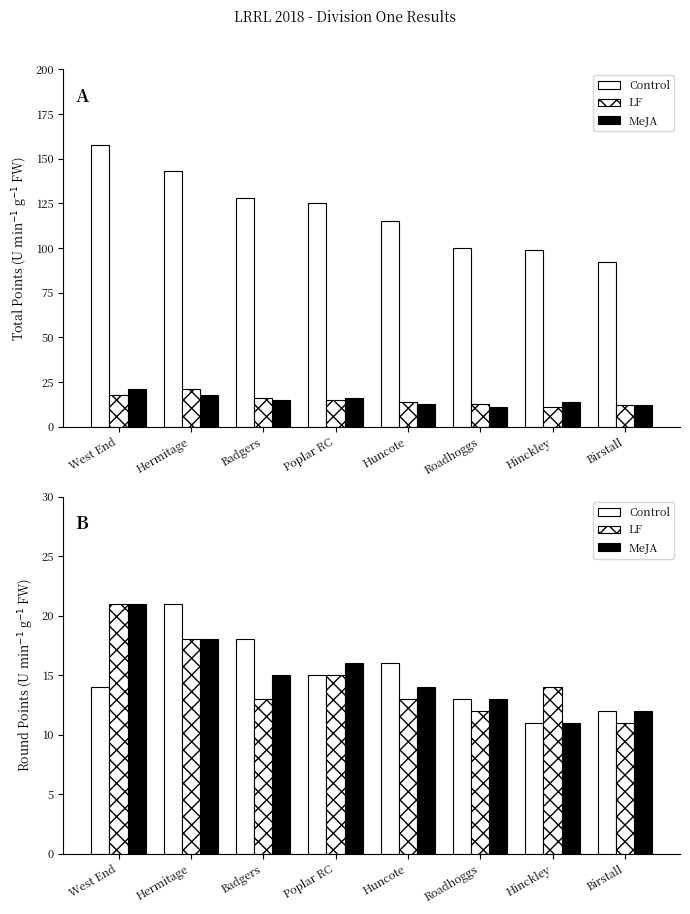

Rank the series at Birstall from lowest to highest value.

LF, Control, MeJA